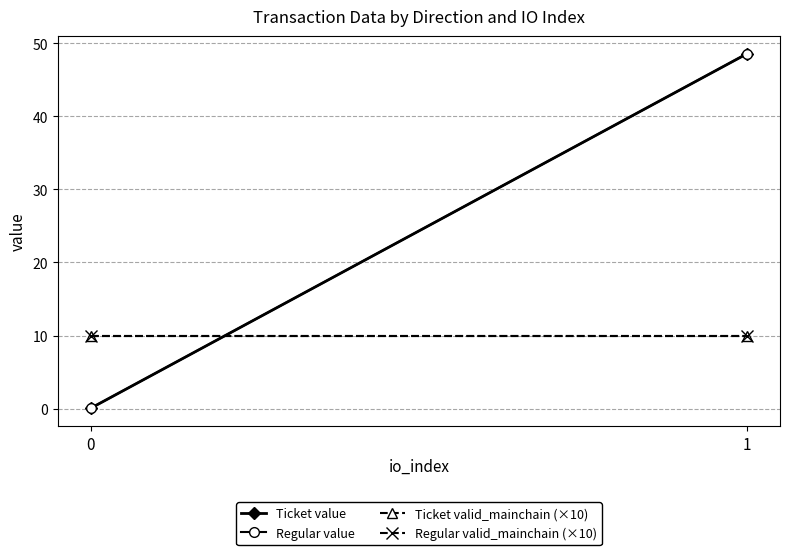

What is the average value of the Ticket valid_mainchain (×10) series?

10.0